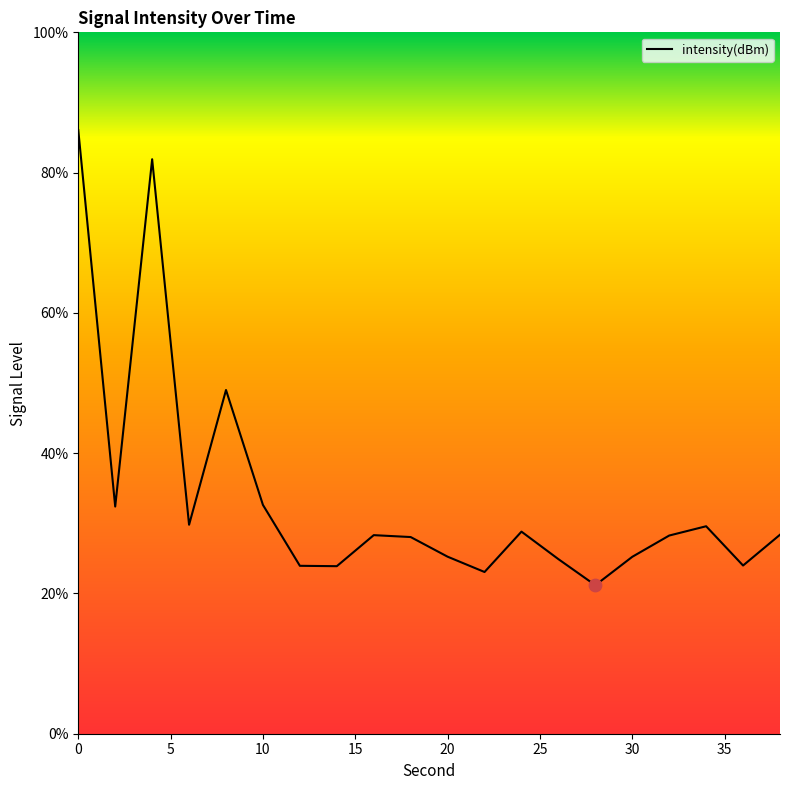

What is the smallest value displayed?

21.2